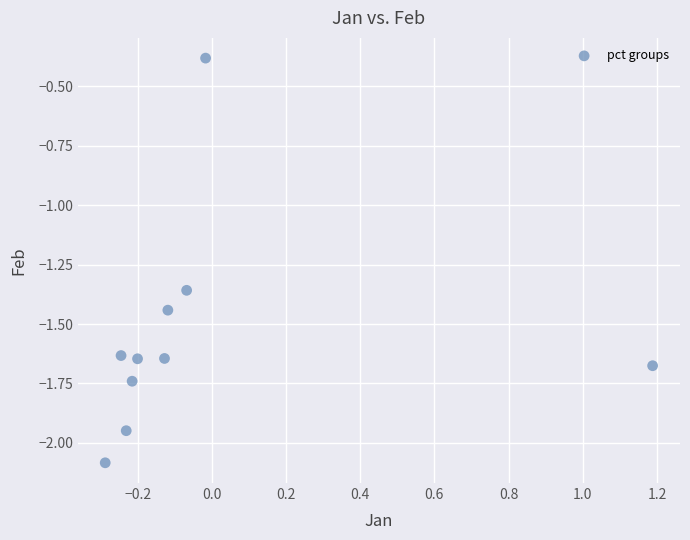

What is the range of X values (max minus min)?

1.5